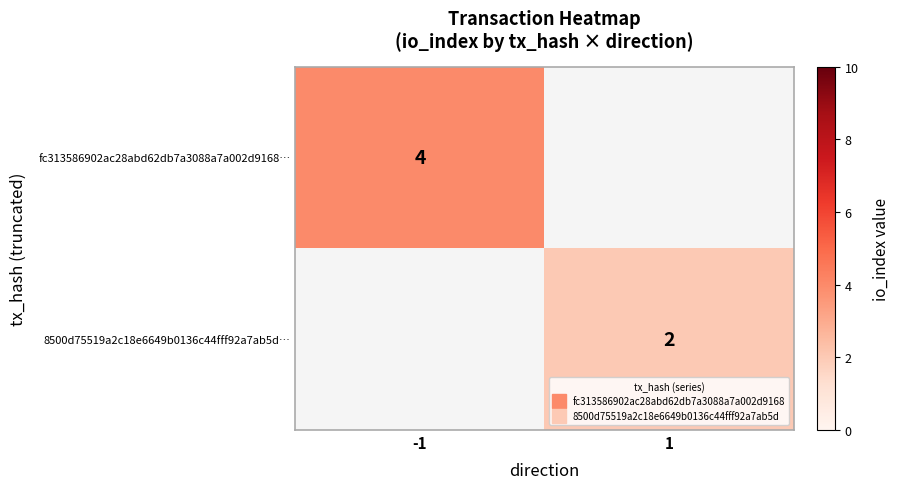

Which has a higher value, 1 or -1?

-1